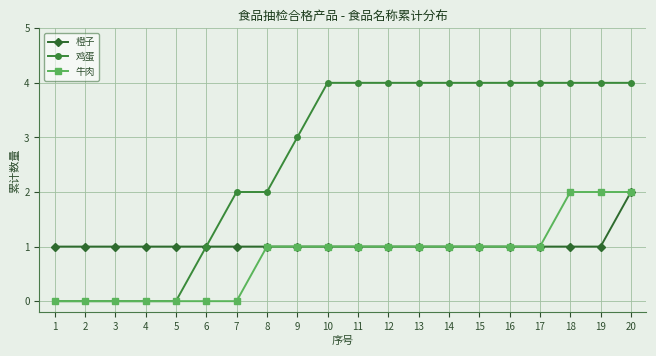

Which series has the largest range (max minus min)?

鸡蛋